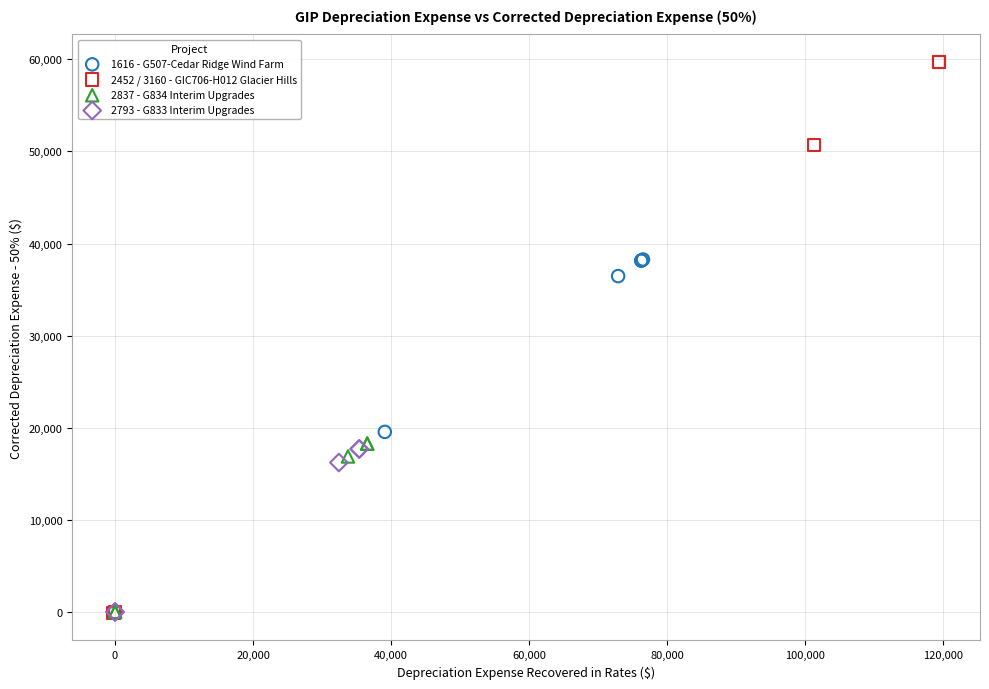

Which series contains the highest Y value?

2452 / 3160 - GIC706-H012 Glacier Hills